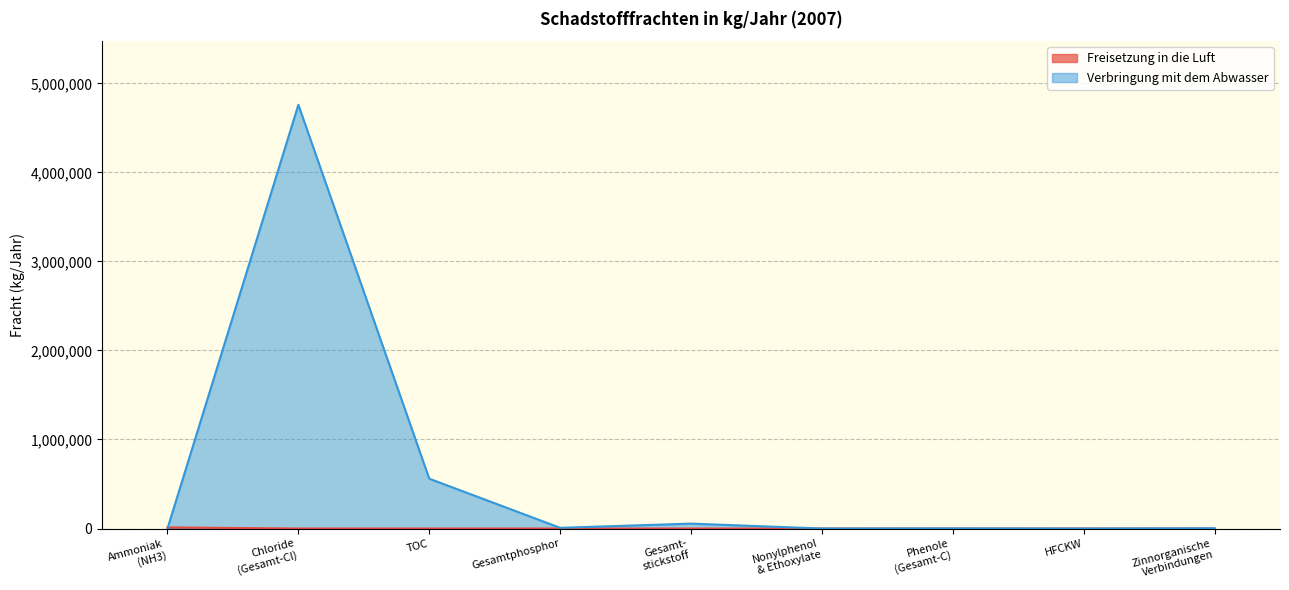

At which label does Verbringung mit dem Abwasser reach its peak?

Chloride
(Gesamt-Cl)